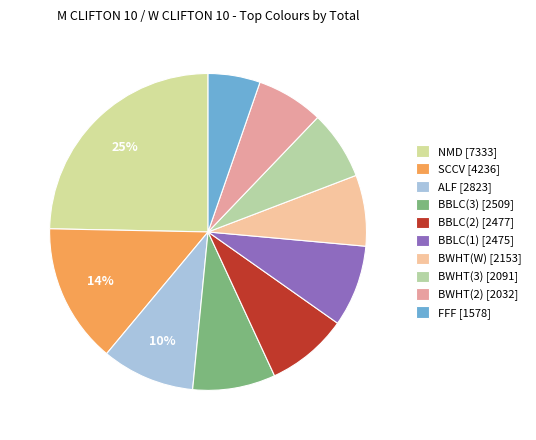

What is the change in value from ALF to BWHT(W)?

-670